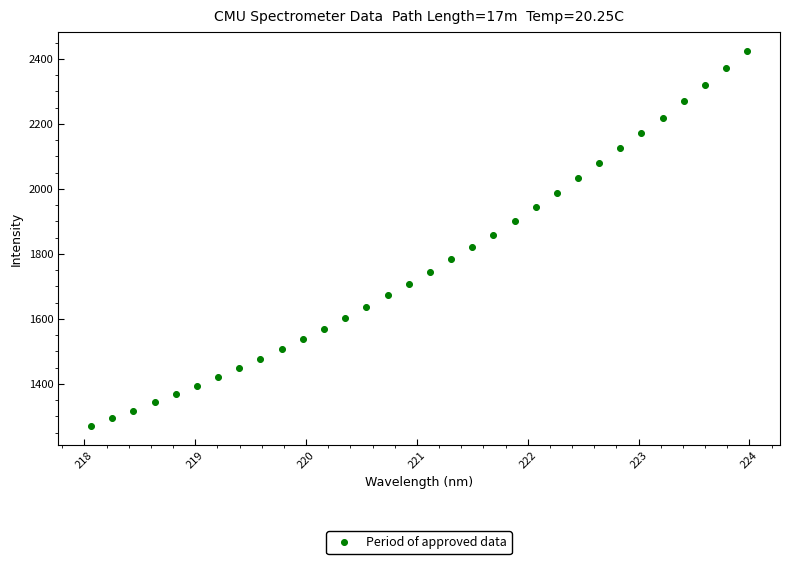

How many points are shown in the scatter plot?

32